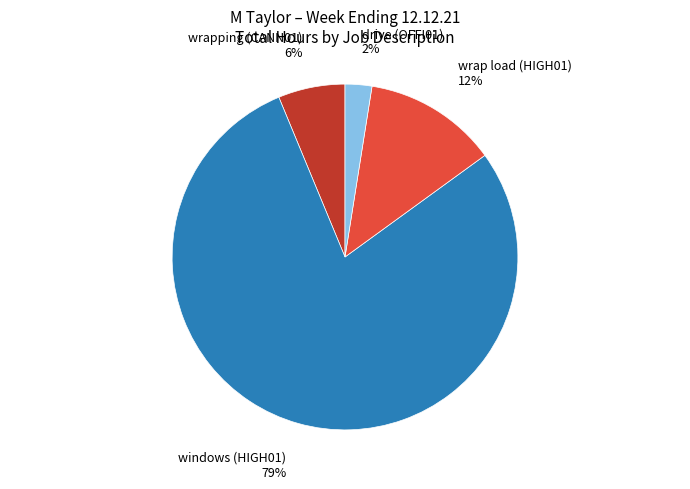

To the nearest percent, what is the average slice percentage?

25%